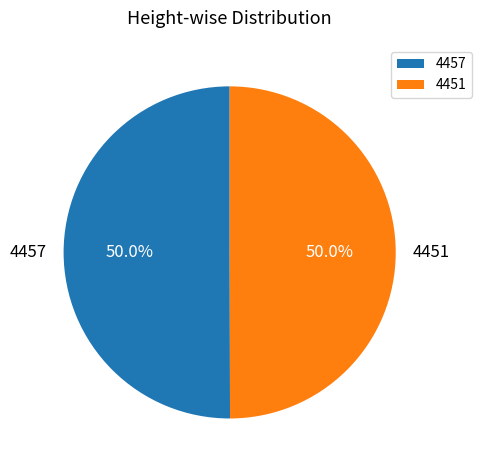

What is the ratio of the value at 4451 to the value at 4457?

1.0